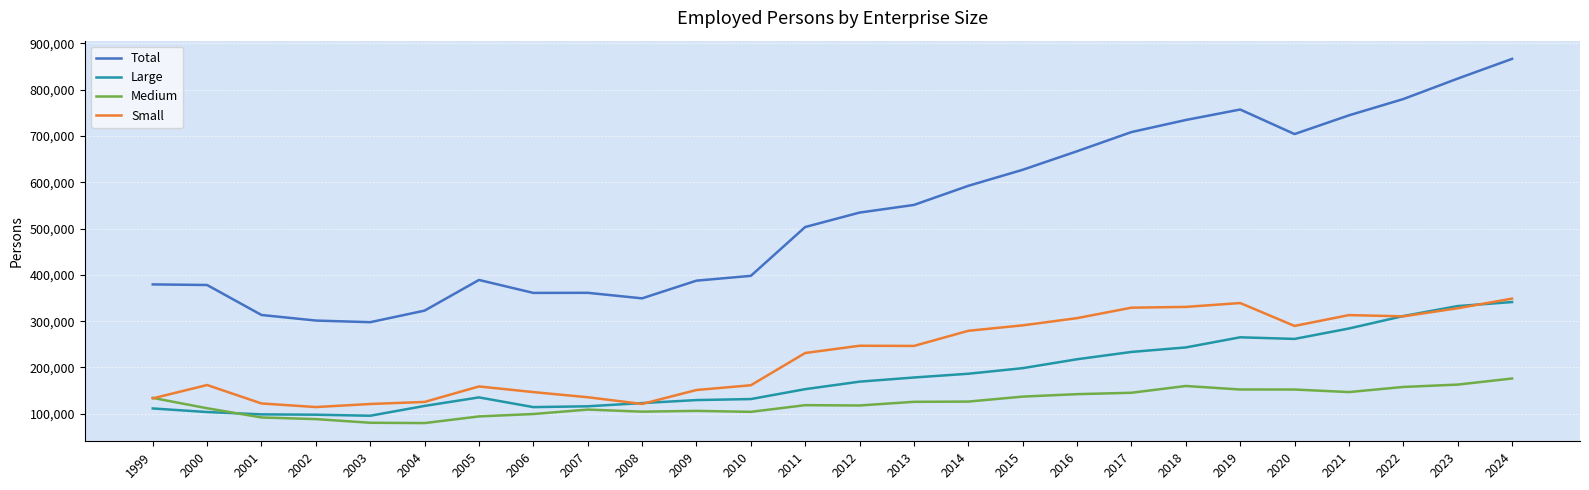

How many values in the Small series are below 246538?

13